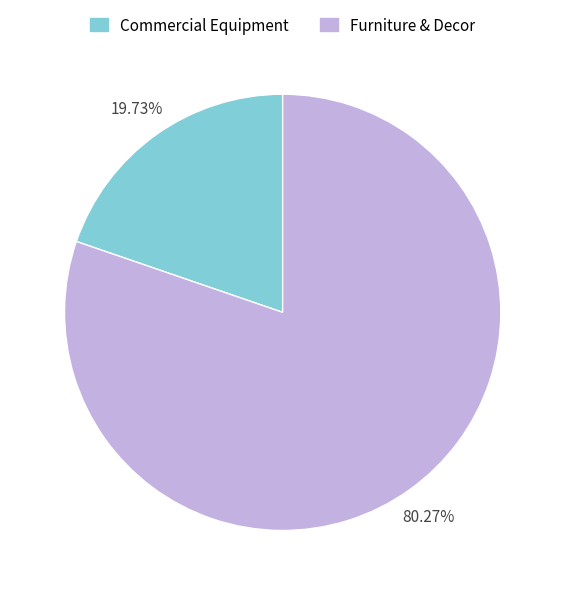

Between Furniture & Decor and Commercial Equipment, which is larger?

Furniture & Decor